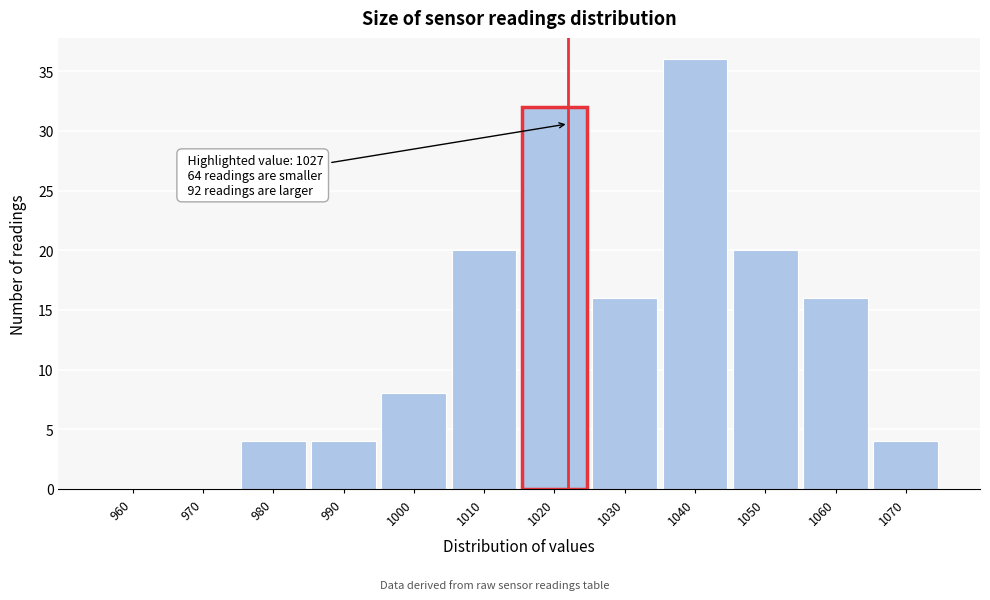

Reading right to left, transcribe all the data shown in this chart.

1070=4	1060=16	1050=20	1040=36	1030=16	1020=32	1010=20	1000=8	990=4	980=4	970=0	960=0